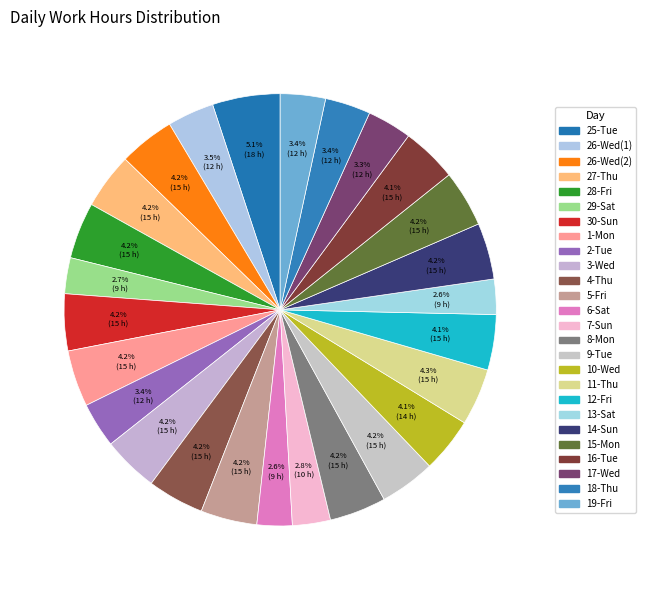

Count the number of slices in the pie.

26